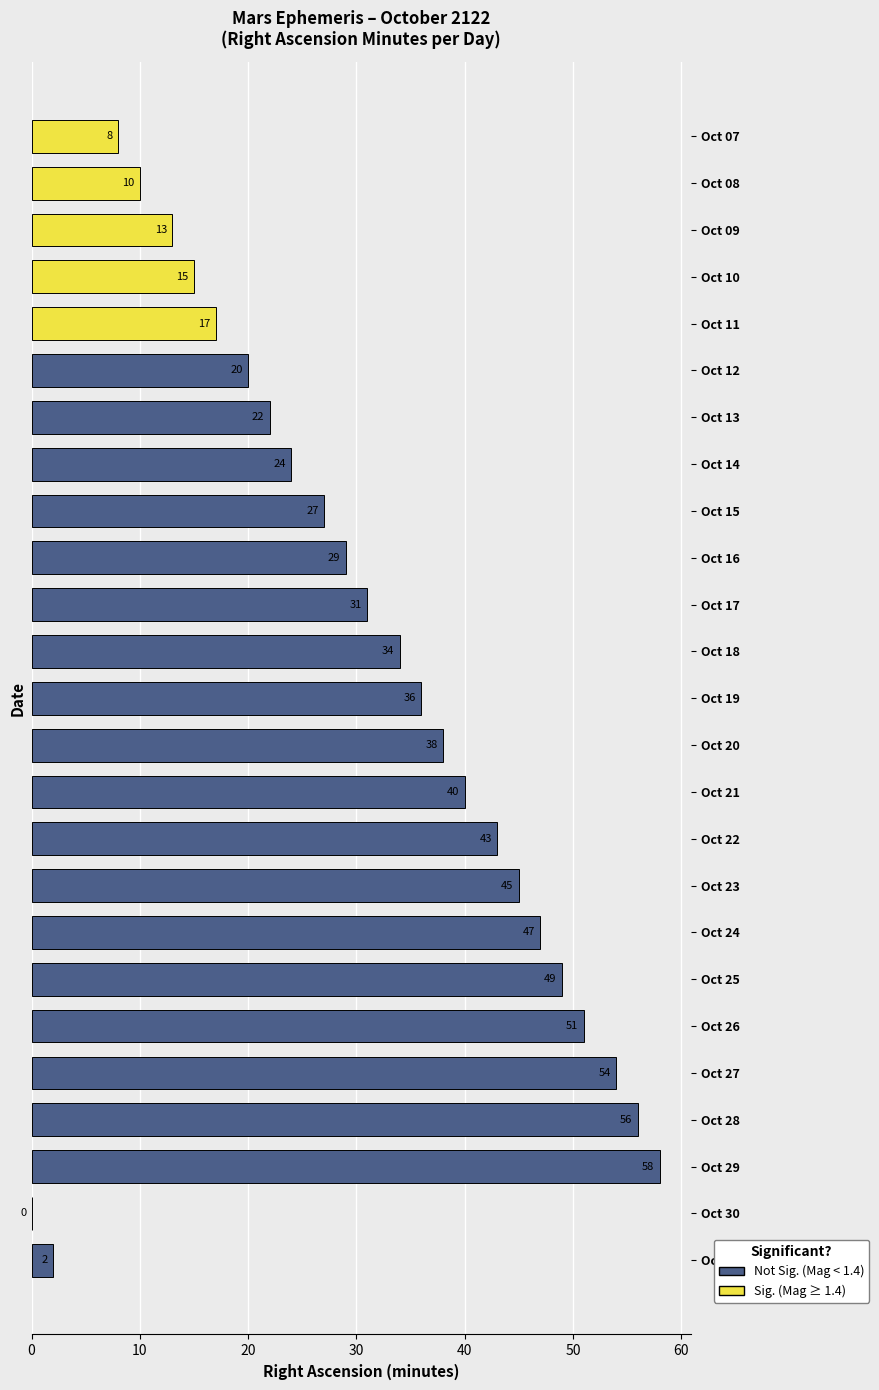

The value at Oct 24 is 47. True or false?

True